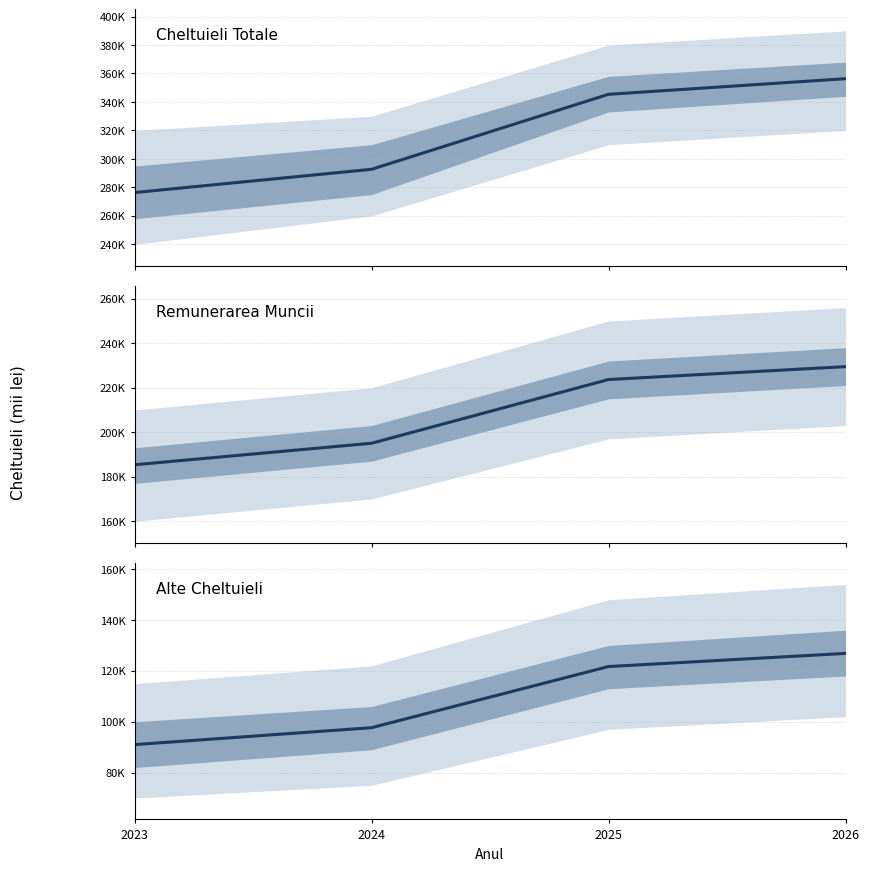

What is the value of the Remunerarea Muncii point at the 1st from the left?

185373.9